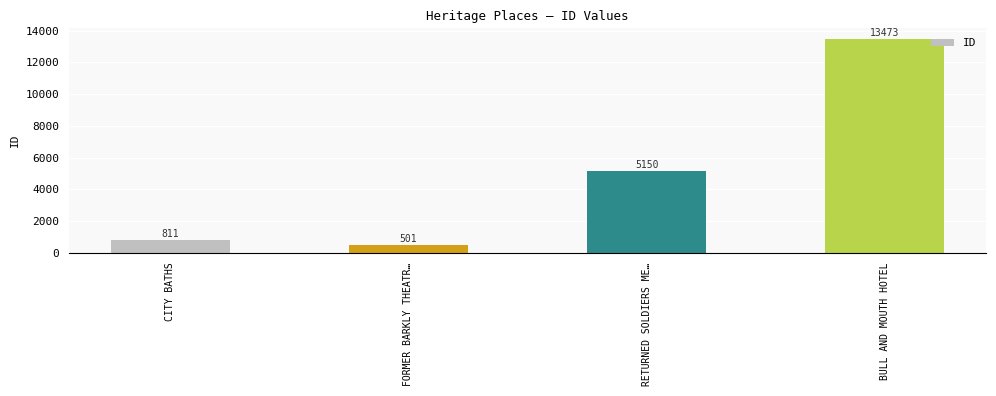

What is the sum of all values?

19935